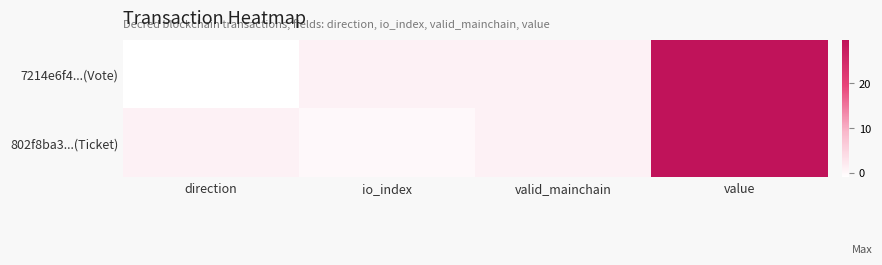

What is the smallest value displayed?

-1.0